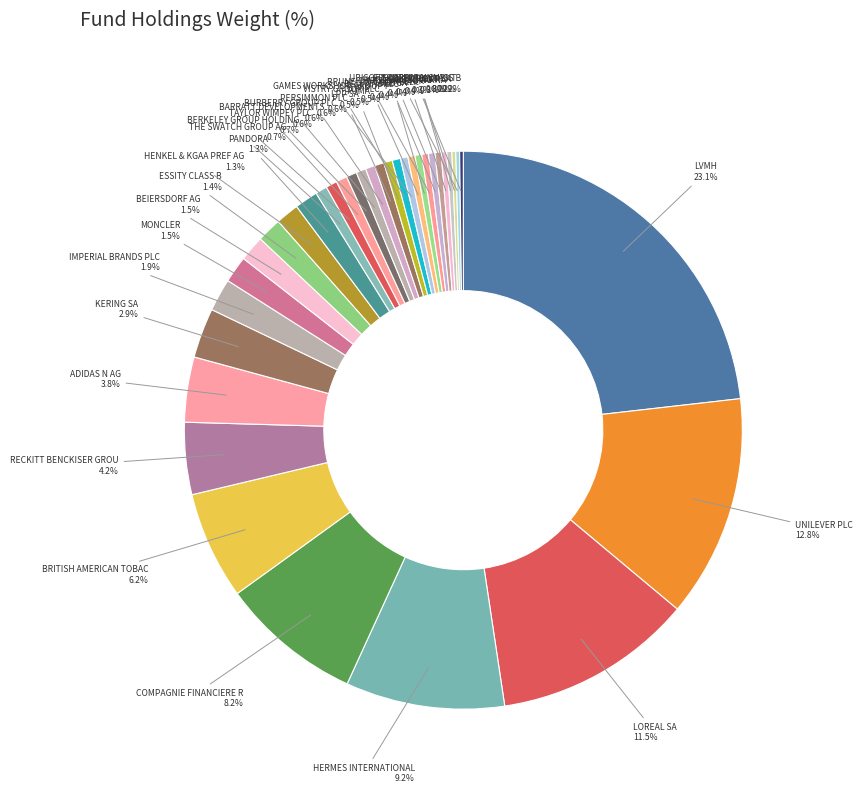

Count the number of slices in the pie.

35